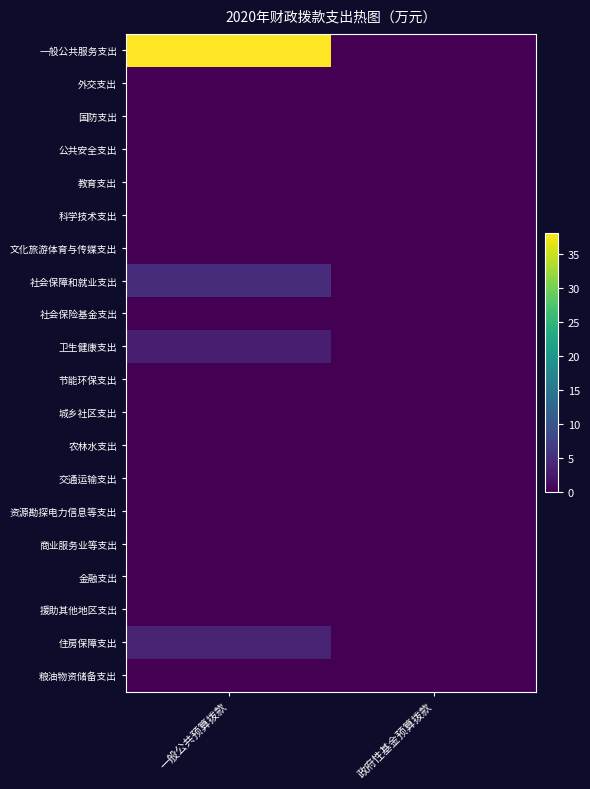

At which category is the sum across all series the highest?

一般公共预算拨款